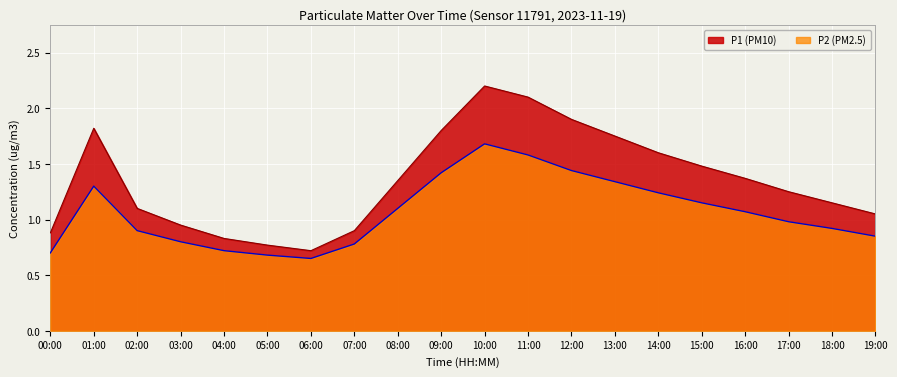

What is the label of the 16th point from the left?

15:00